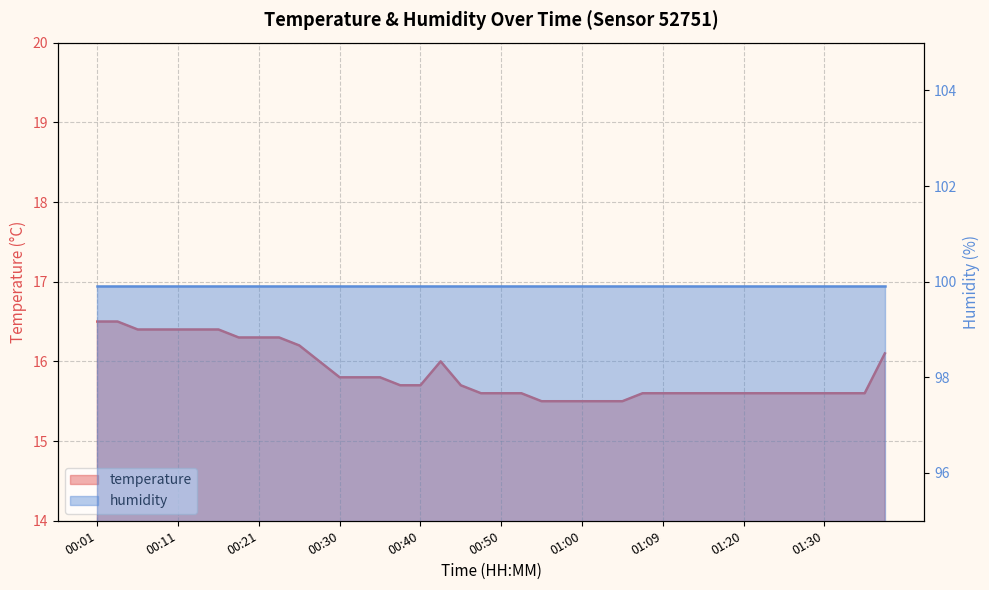

The chart shows a value of 7.7 at 00:48. True or false?

False